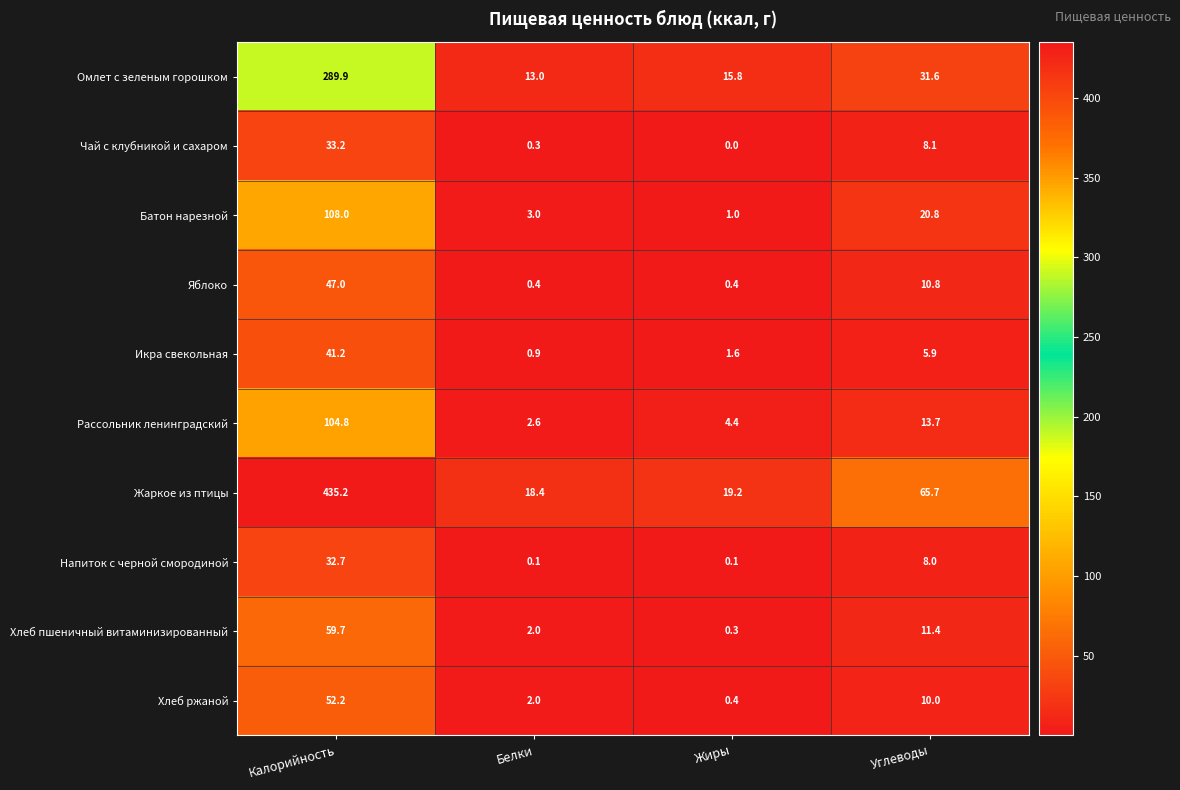

The value of Чай с клубникой и сахаром at Калорийность is 22.4. True or false?

False